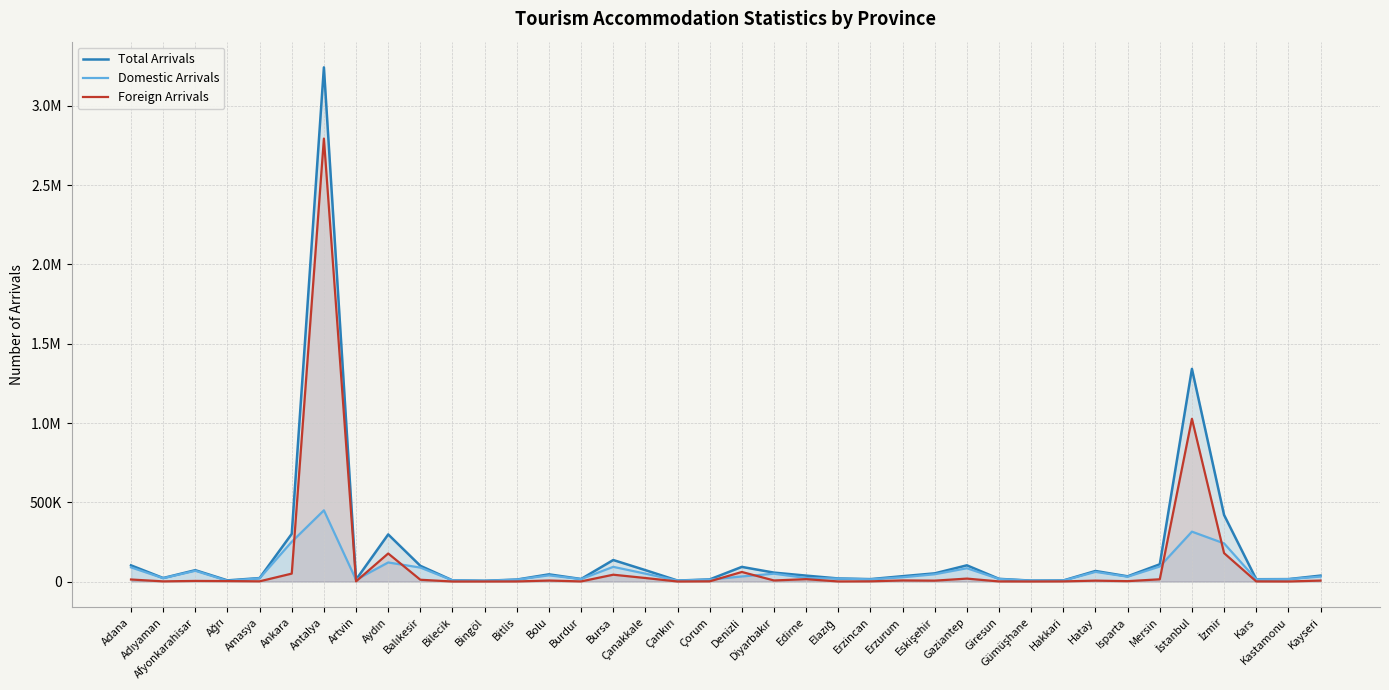

Is the value of Foreign Arrivals at İstanbul greater than the value of Domestic Arrivals at Adana?

Yes